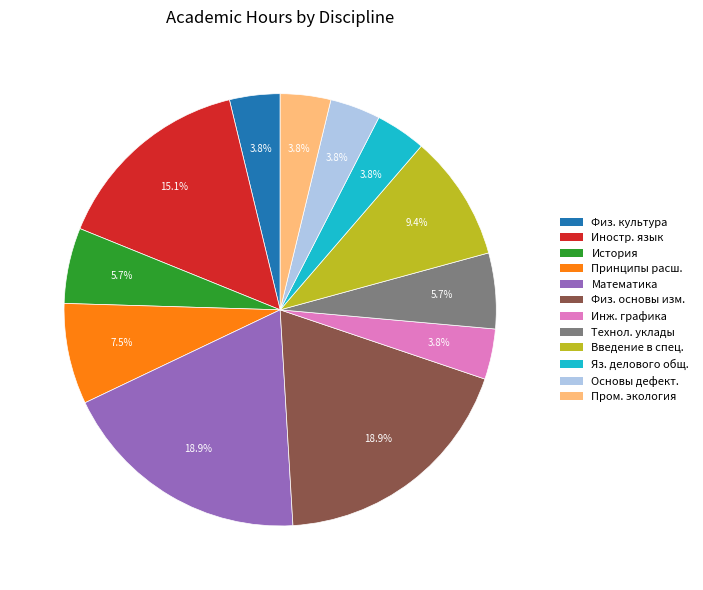

Does any single category account for the majority?

No